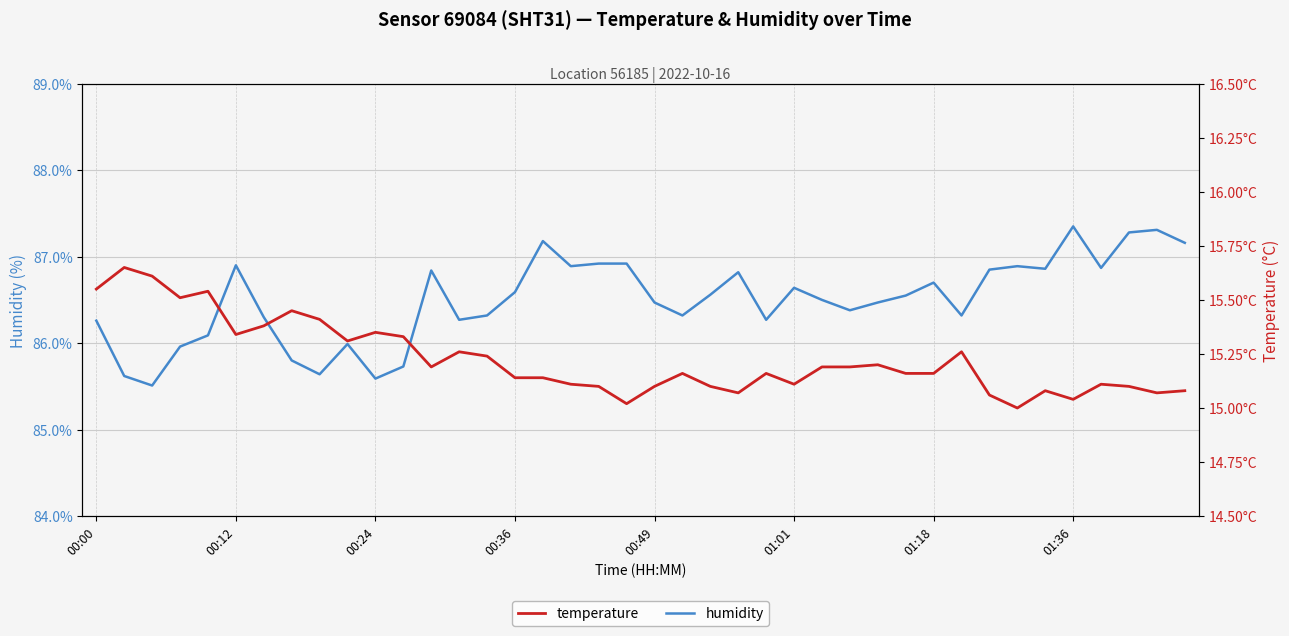

True or false: humidity and temperature intersect in this chart.

False